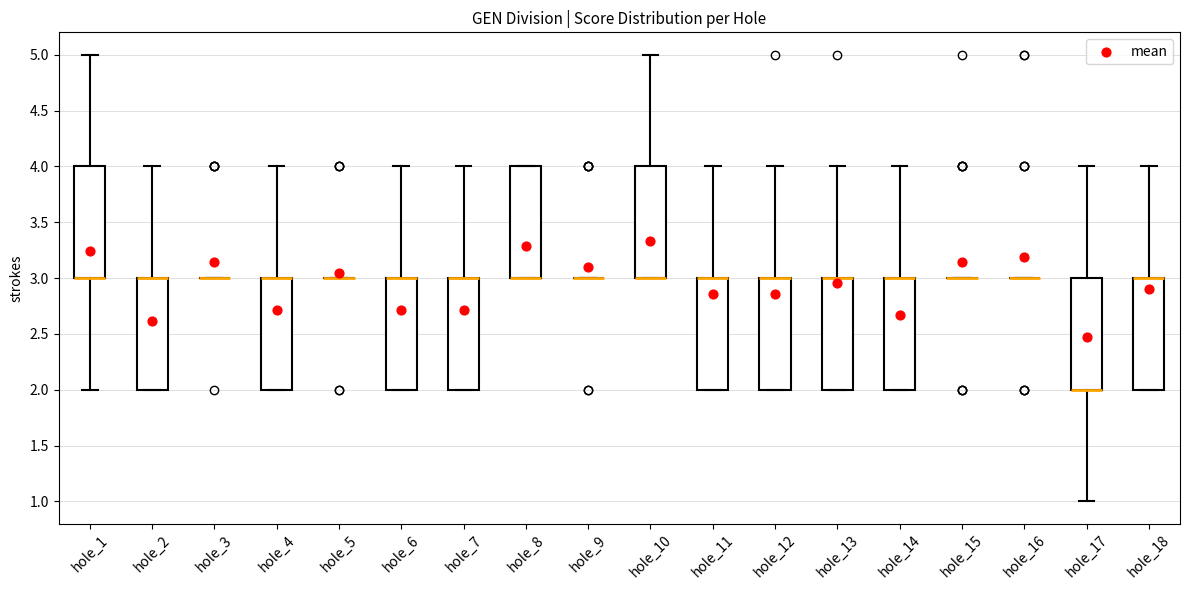

Reading left to right, read every box against the y-axis: the position of its median line, the range the box covers, and the ends of its whiskers. The values are not printed on the chart, so give them approximately, as read against the axis.

hole_1: median 3 (drawn on the box's lower edge), box 3 to 4, whiskers 2 to 5
hole_2: median 3 (drawn on the box's upper edge), box 2 to 3, whiskers 2 to 4
hole_3: box collapsed to a line at 3, whiskers 3 to 3
hole_4: median 3 (drawn on the box's upper edge), box 2 to 3, whiskers 2 to 4
hole_5: box collapsed to a line at 3, whiskers 3 to 3
hole_6: median 3 (drawn on the box's upper edge), box 2 to 3, whiskers 2 to 4
hole_7: median 3 (drawn on the box's upper edge), box 2 to 3, whiskers 2 to 4
hole_8: median 3 (drawn on the box's lower edge), box 3 to 4, whiskers 3 to 4
hole_9: box collapsed to a line at 3, whiskers 3 to 3
hole_10: median 3 (drawn on the box's lower edge), box 3 to 4, whiskers 3 to 5
hole_11: median 3 (drawn on the box's upper edge), box 2 to 3, whiskers 2 to 4
hole_12: median 3 (drawn on the box's upper edge), box 2 to 3, whiskers 2 to 4
hole_13: median 3 (drawn on the box's upper edge), box 2 to 3, whiskers 2 to 4
hole_14: median 3 (drawn on the box's upper edge), box 2 to 3, whiskers 2 to 4
hole_15: box collapsed to a line at 3, whiskers 3 to 3
hole_16: box collapsed to a line at 3, whiskers 3 to 3
hole_17: median 2 (drawn on the box's lower edge), box 2 to 3, whiskers 1 to 4
hole_18: median 3 (drawn on the box's upper edge), box 2 to 3, whiskers 2 to 4